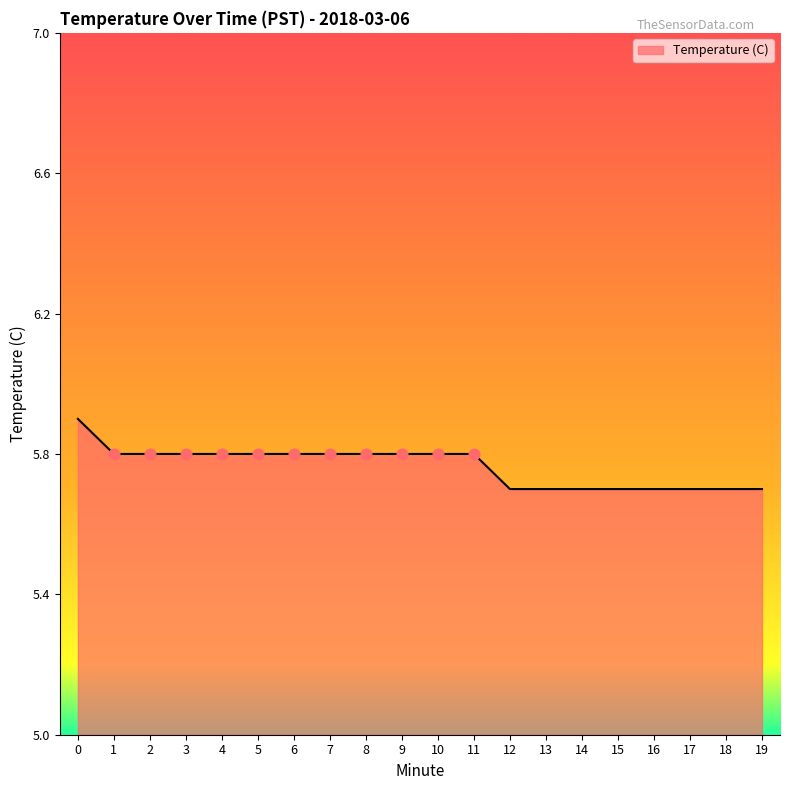

Approximately how many times larger is the value at 3 compared to 19?

1.0